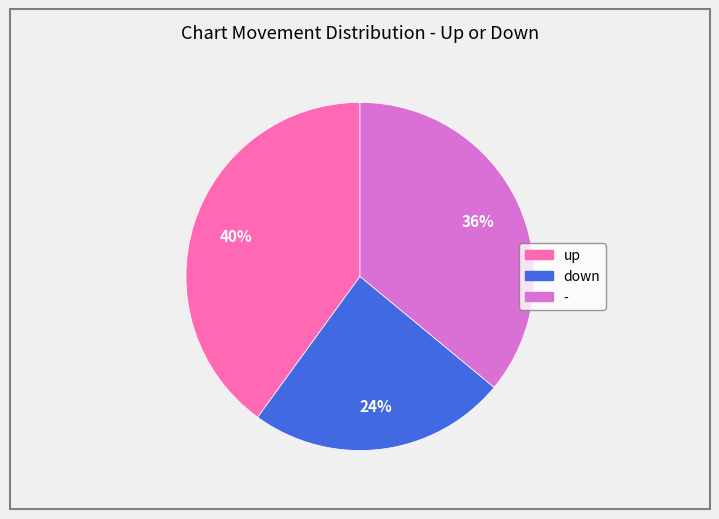

Approximately how many times larger is the value at - compared to down?

1.5